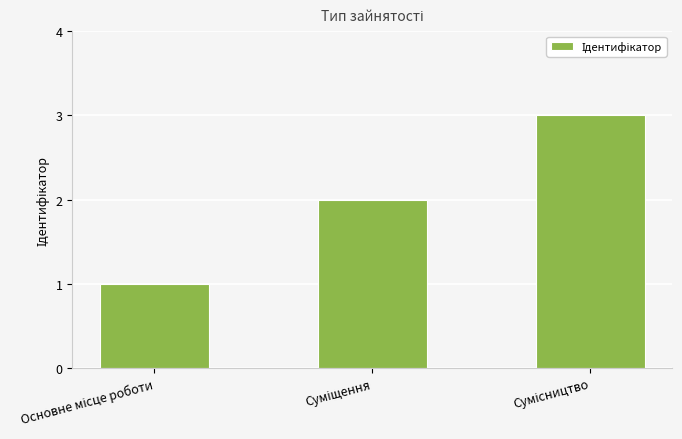

What is the maximum value shown in the chart?

3